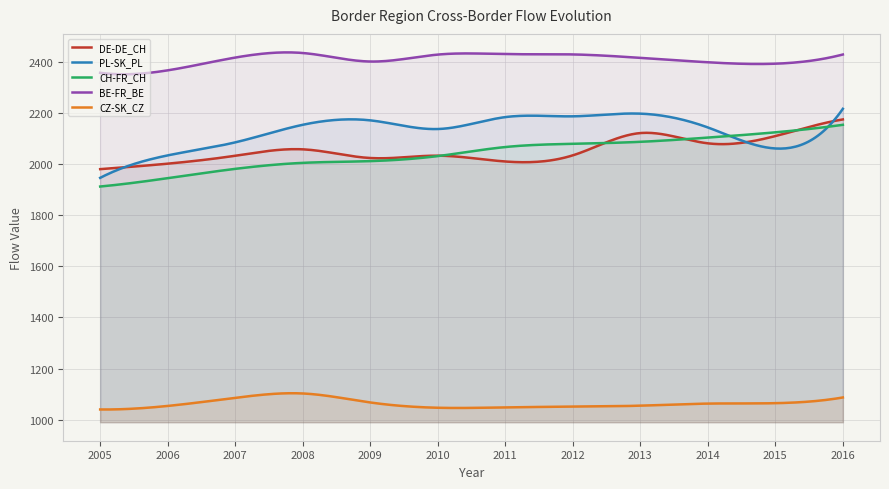

Reading left to right, list all the values displayed in this chart.

DE-DE_CH: 1981.3	2002.7	2033.8	2058.9	2024.9	2034.1	2011.3	2035.4	2122.7	2082.5	2110.9	2176.1
PL-SK_PL: 1947.2	2035.2	2086.2	2155.1	2172.5	2138.5	2185.2	2188.3	2198.8	2144.7	2062.3	2217.7
CH-FR_CH: 1913.2	1945.9	1982.4	2005.9	2012.7	2032.4	2067.9	2080.6	2088.3	2104.9	2125.6	2155.0
BE-FR_BE: 2358.8	2368.5	2418.5	2436.4	2403.0	2430.2	2432.1	2430.8	2417.3	2400.1	2394.5	2430.5
CZ-SK_CZ: 1039.5	1053.3	1085.1	1102.2	1067.0	1046.2	1047.7	1050.5	1054.4	1062.6	1064.2	1086.6